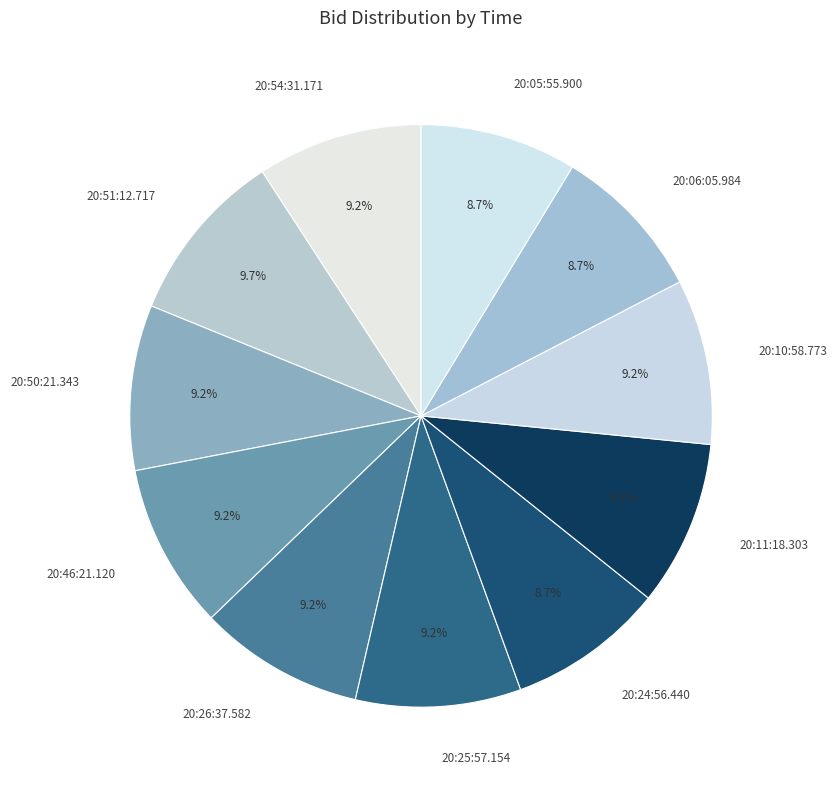

Count the number of slices in the pie.

11